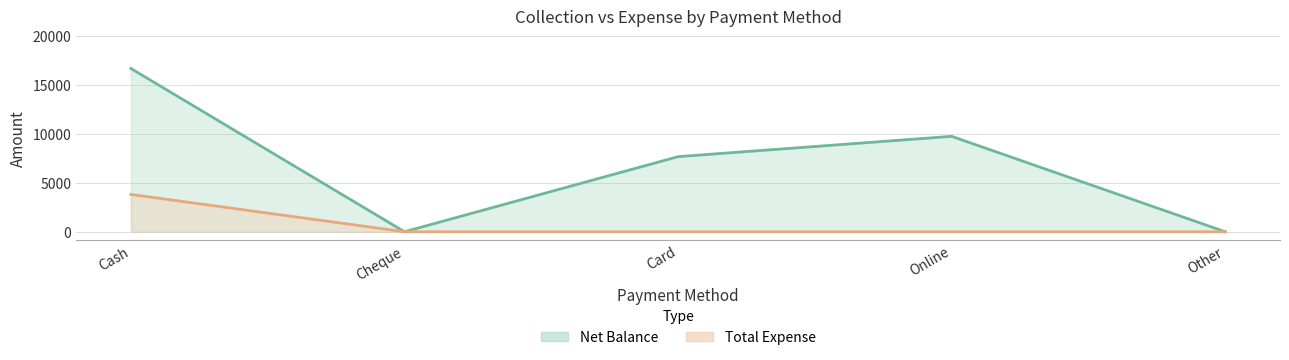

List the series in order of their peak value, lowest first.

Total Expense, Net Balance